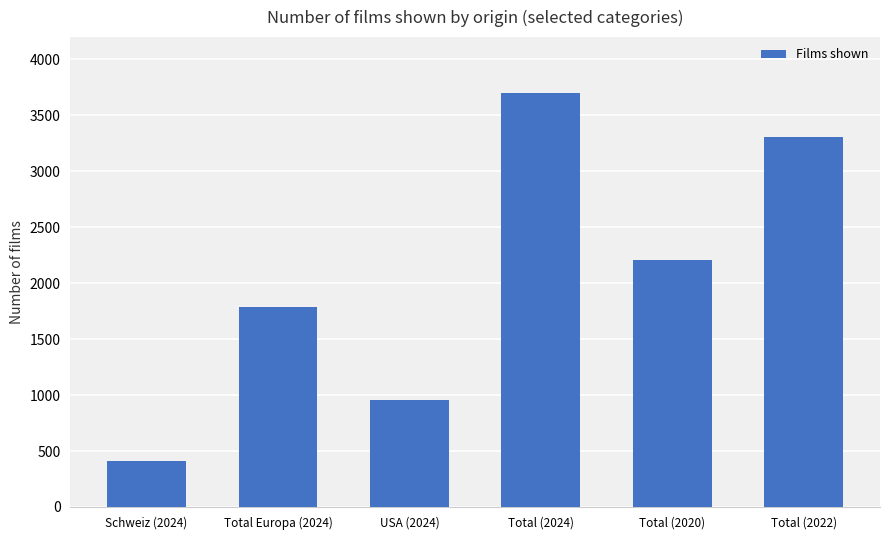

What is the change in value from Schweiz (2024) to Total (2024)?

+3286